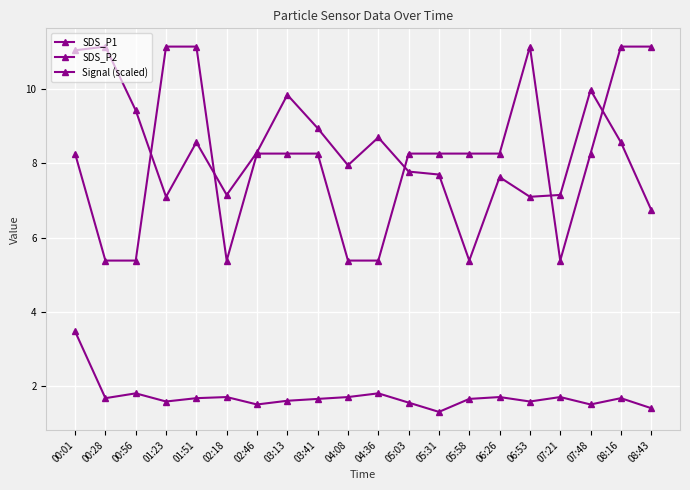

How many lines are shown in the chart?

3